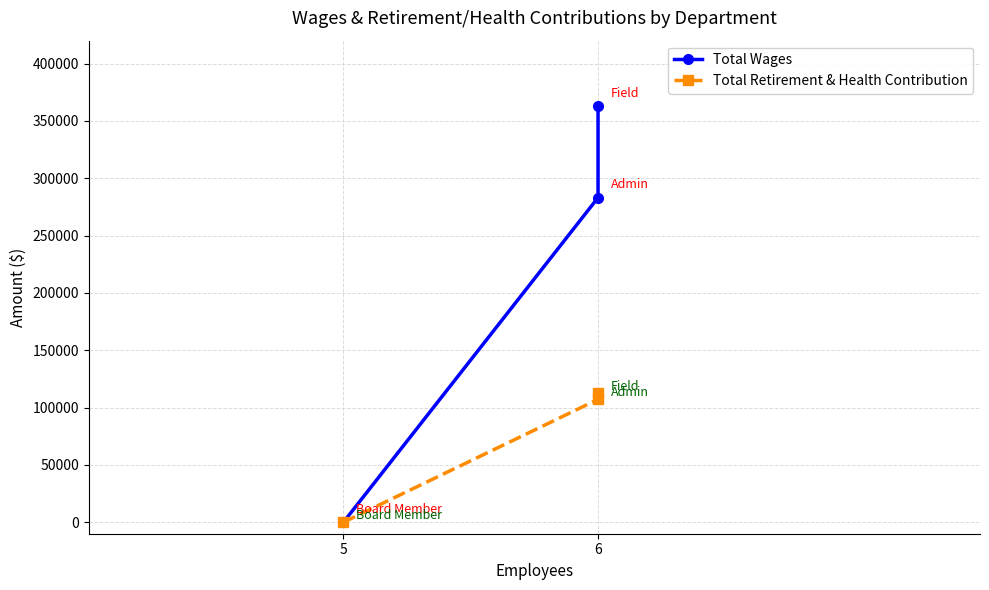

Where is Total Wages nearest to the value 181347?

6